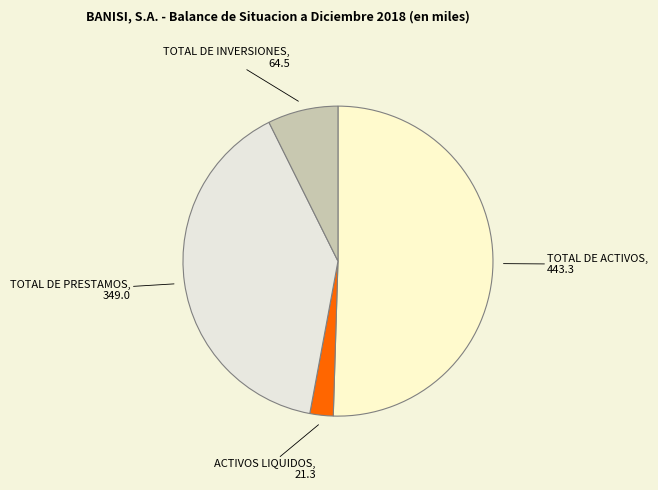

What is the smallest slice in the pie chart?

ACTIVOS LIQUIDOS